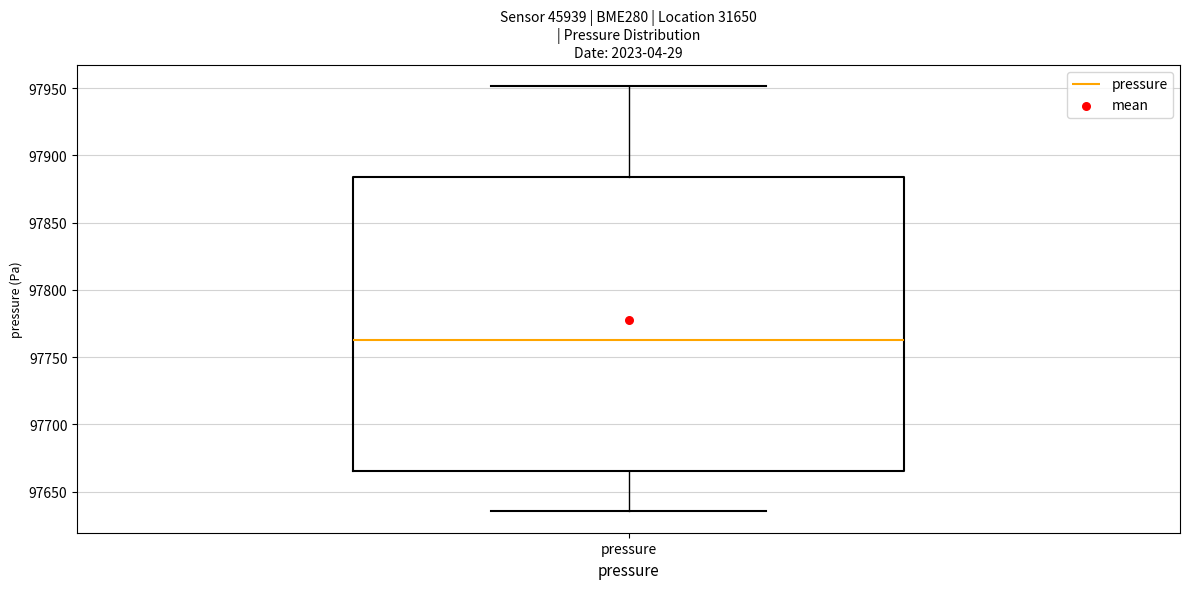

Read this box plot against the y-axis: the position of the median line, the range covered by the box, and the ends of both whiskers. The values are not printed on the chart, so give them approximately, as read against the axis.

median 97765, box 97665 to 97885, whiskers 97635 to 97950